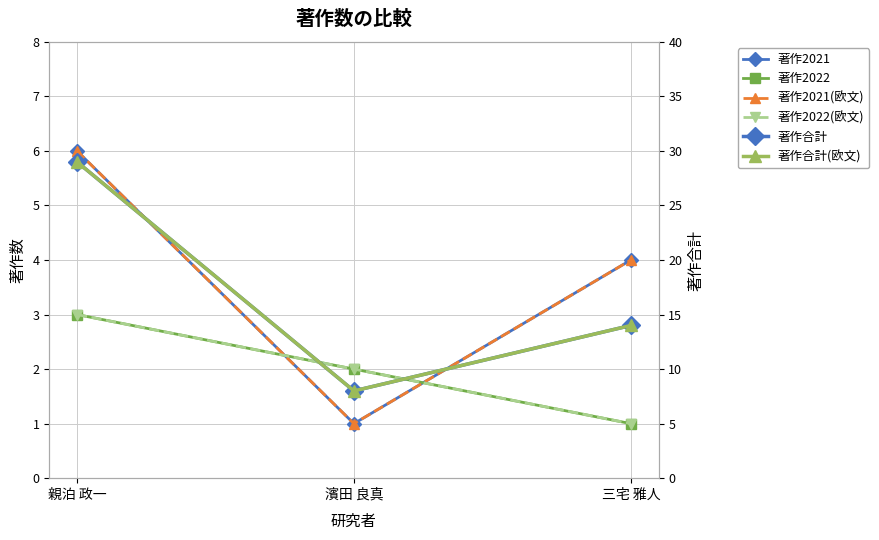

At which label is 著作2021 closest to 3?

三宅 雅人